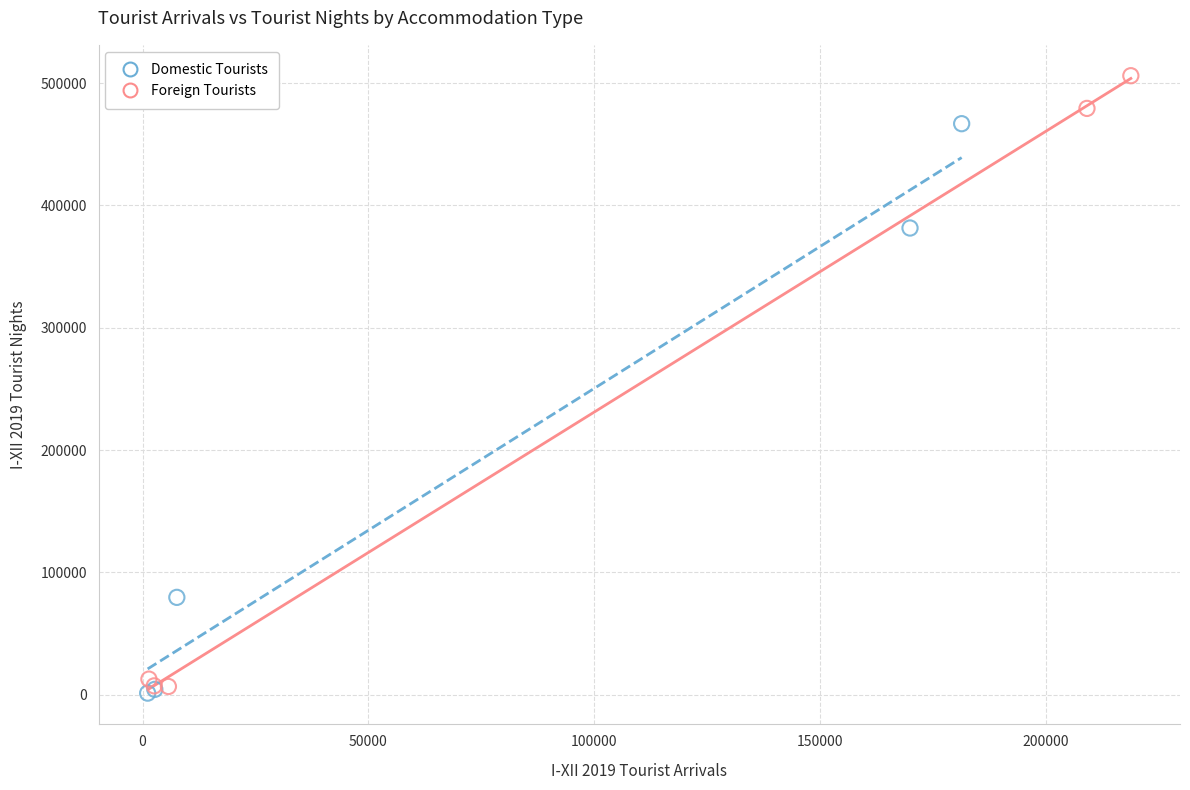

Which series reaches the minimum Y coordinate?

Domestic Tourists